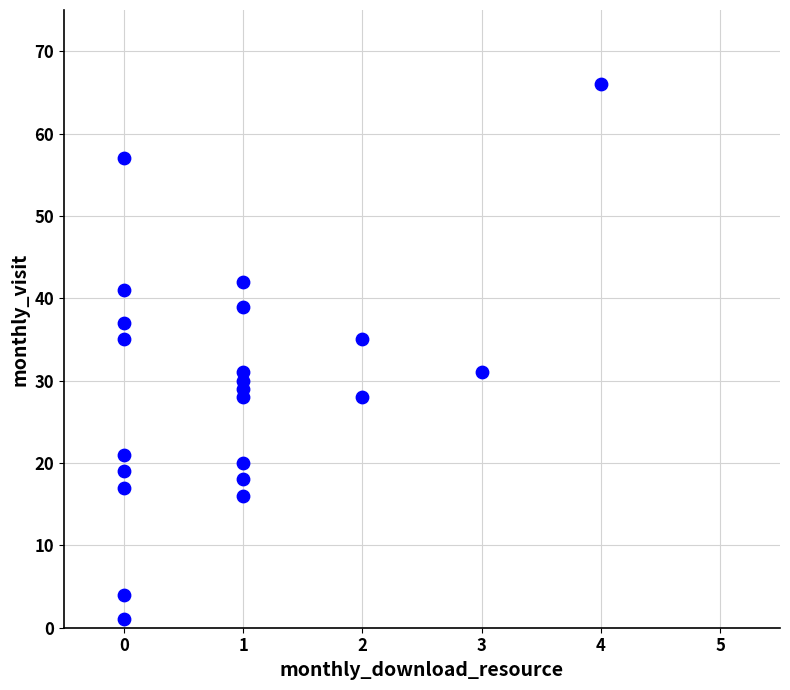

What is the range of X values (max minus min)?

4